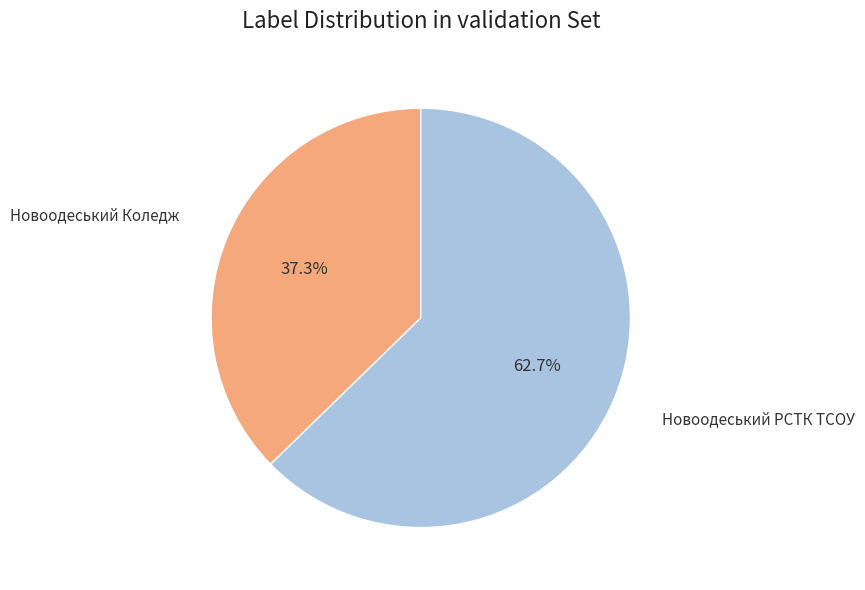

How many slices are in this pie chart?

2